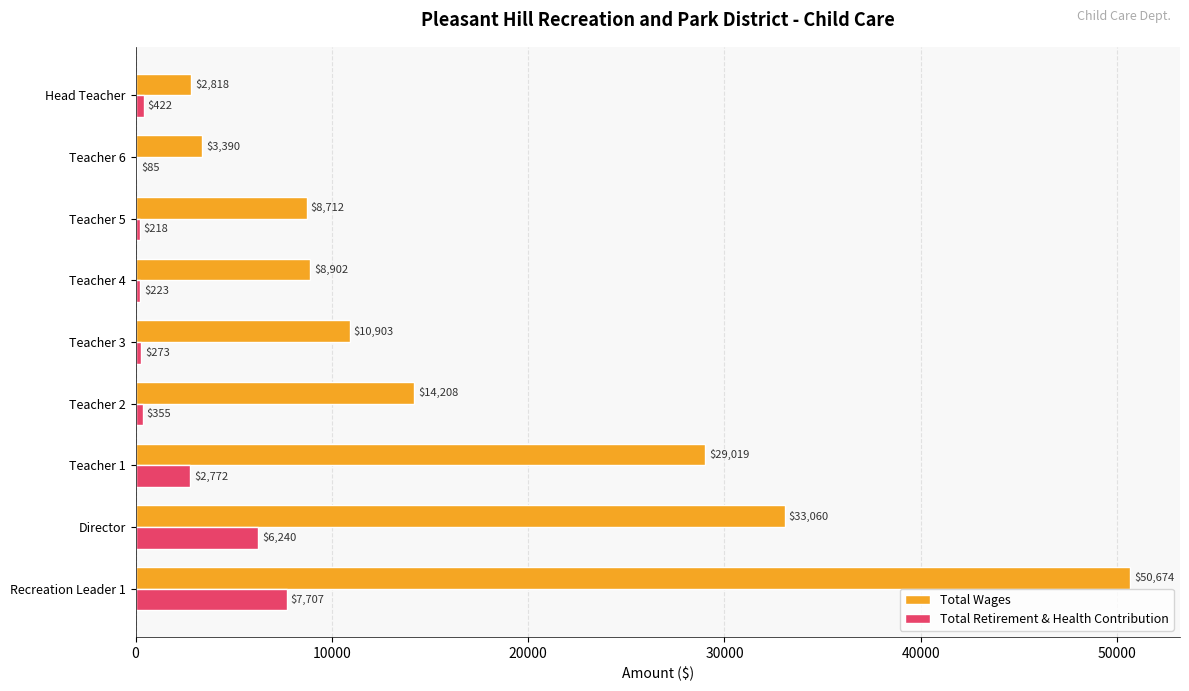

Between Teacher 6 and Head Teacher, which series saw the biggest shift?

Total Wages